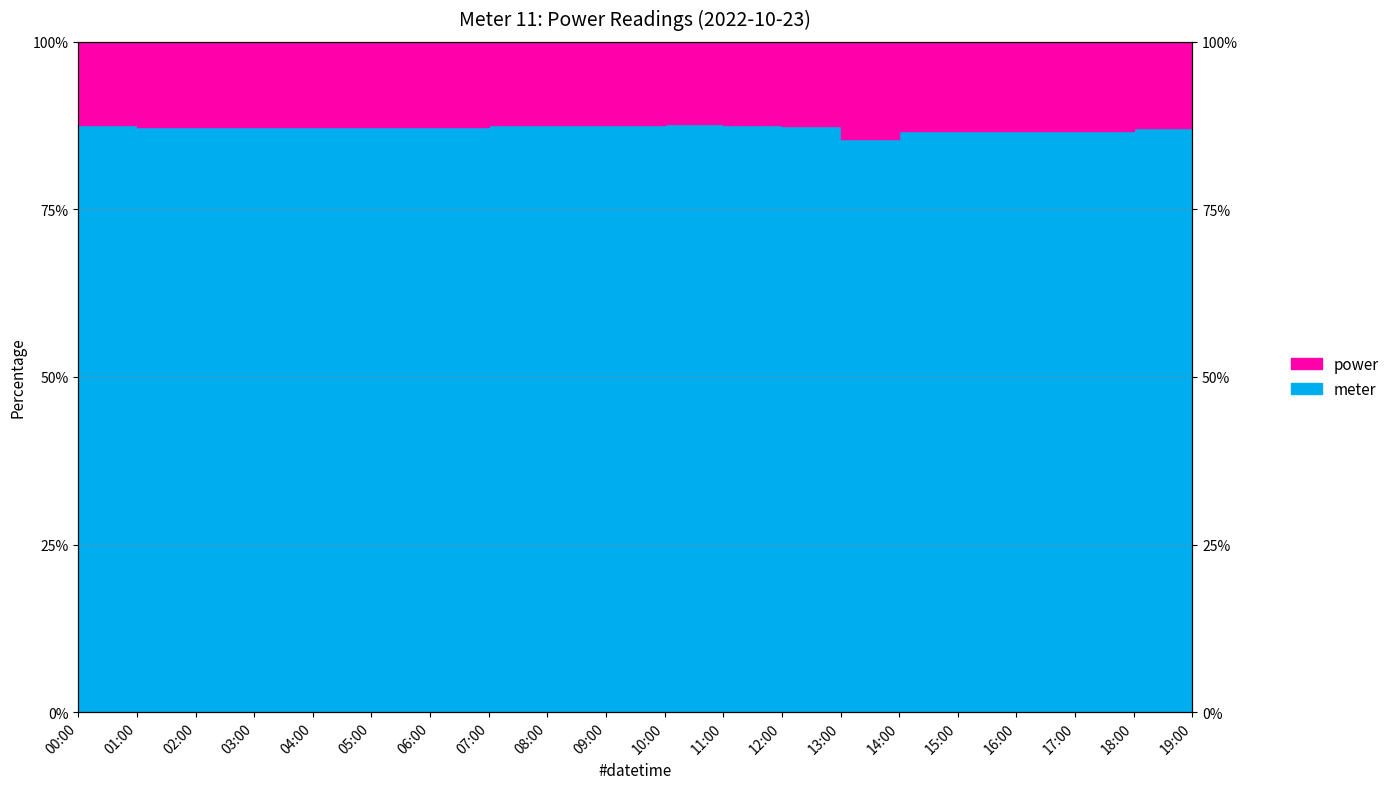

What is the change in value from 01:00 to 17:00?

-0.5